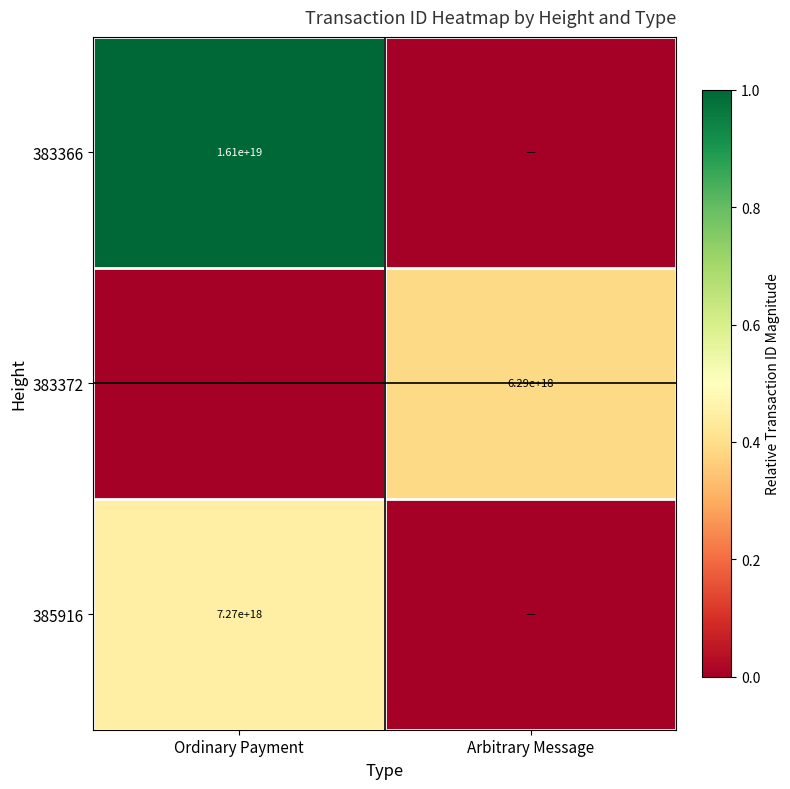

At which category does the chart reach its minimum across all series?

Arbitrary Message